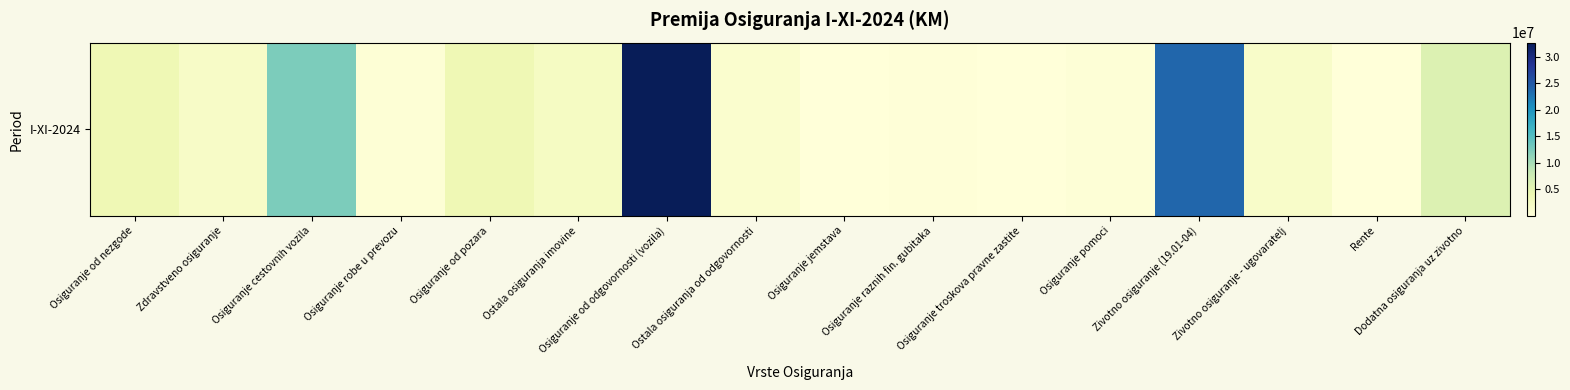

What is the sum of all values?

90204580